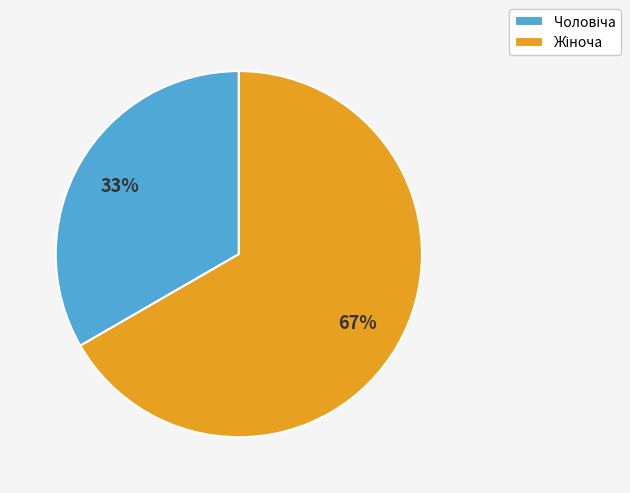

Does any single category account for the majority?

Yes